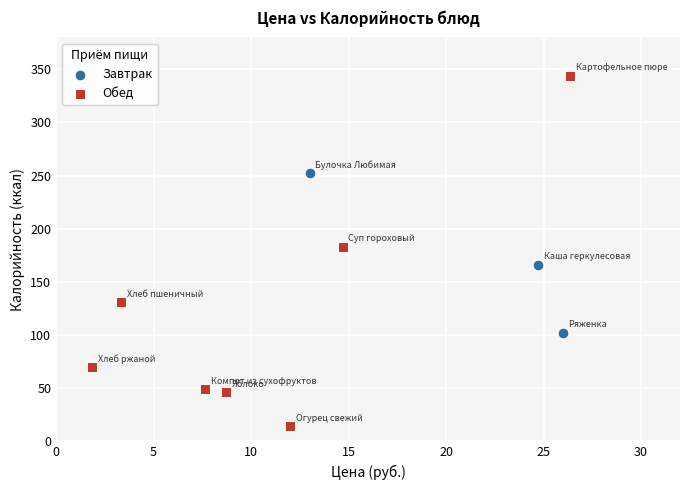

Which series contains the highest Y value?

Обед